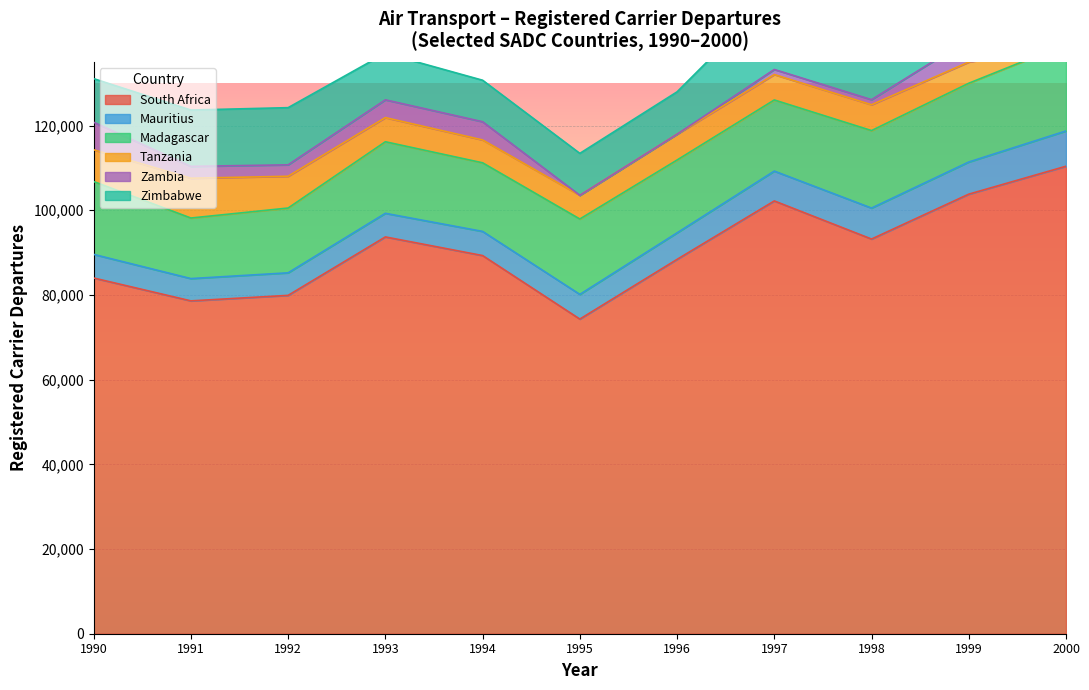

What are all the series names shown in the legend?

South Africa, Mauritius, Madagascar, Tanzania, Zambia, Zimbabwe